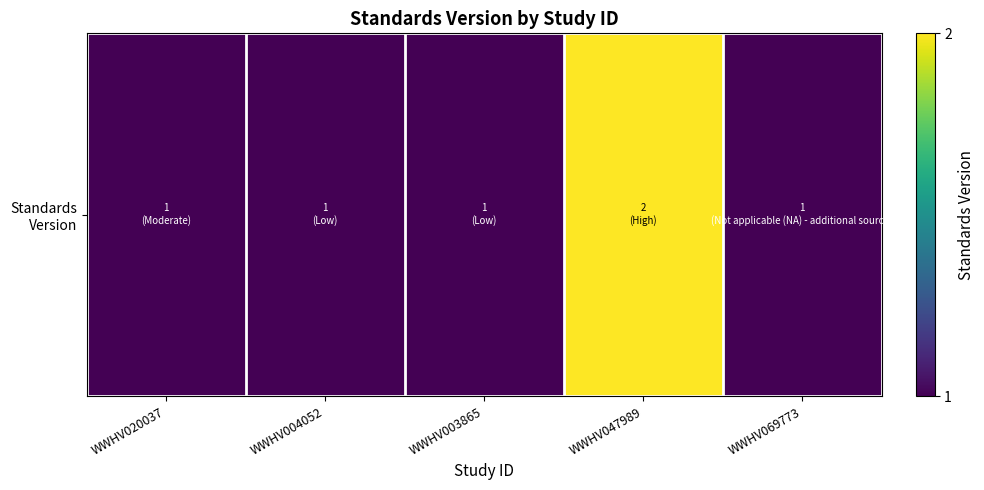

Count the number of categories in the chart.

5